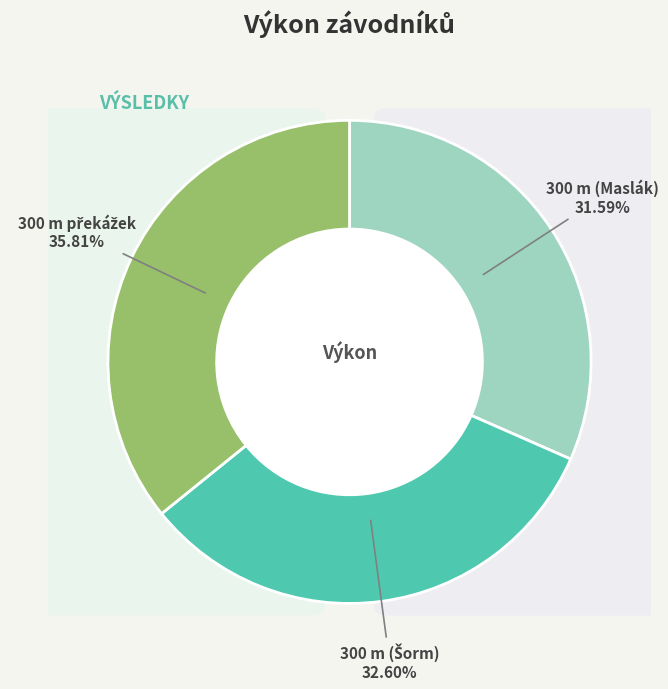

Does 300 m (Šorm) account for over 50% of the chart?

No